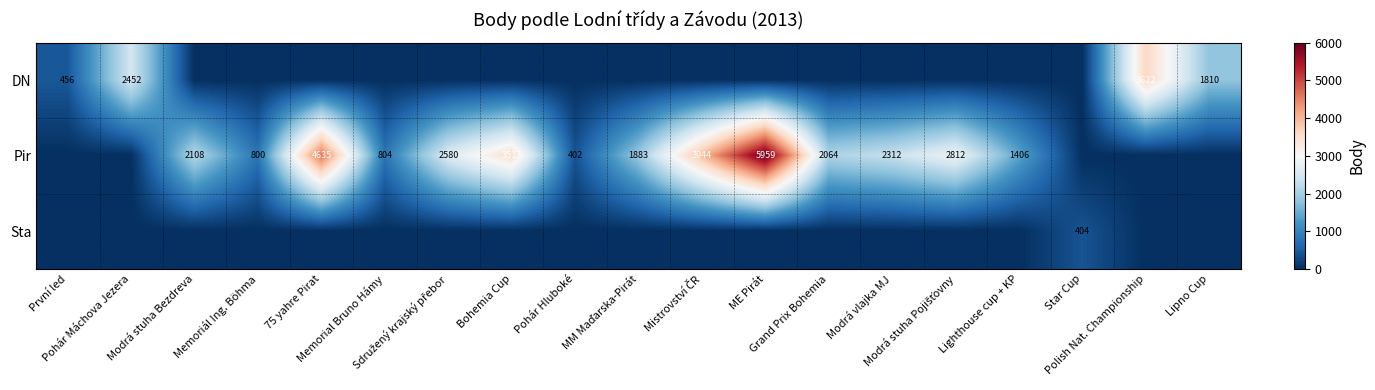

How many positive values does the DN series have?

4